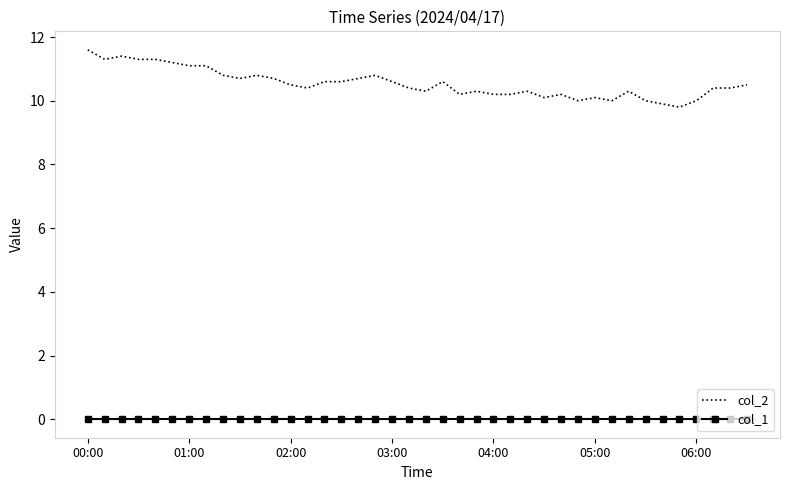

What are all the series names shown in the legend?

col_2, col_1